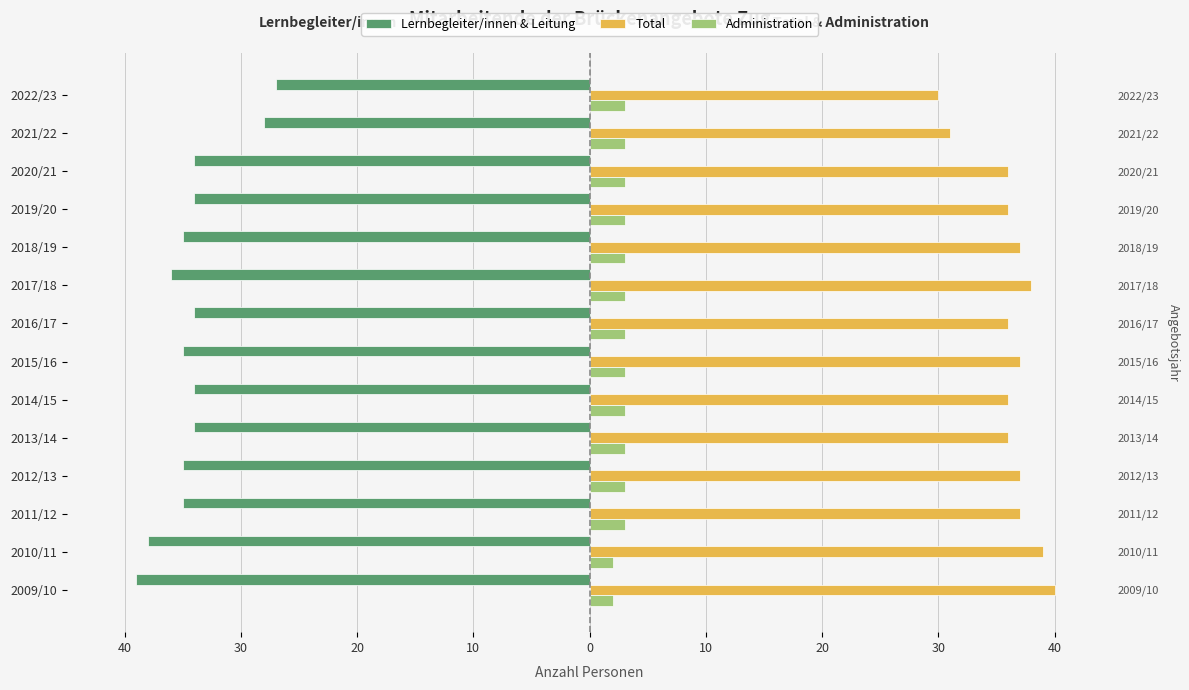

What is the average value of the Administration series?

3